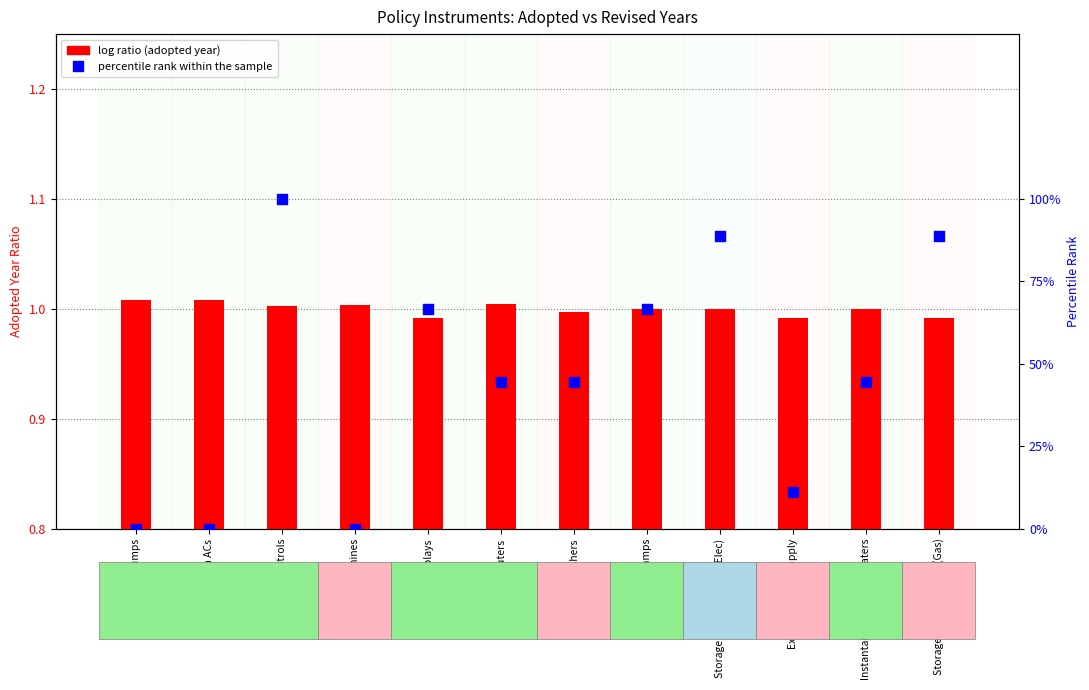

Which series contains the highest Y value?

percentile rank within the sample